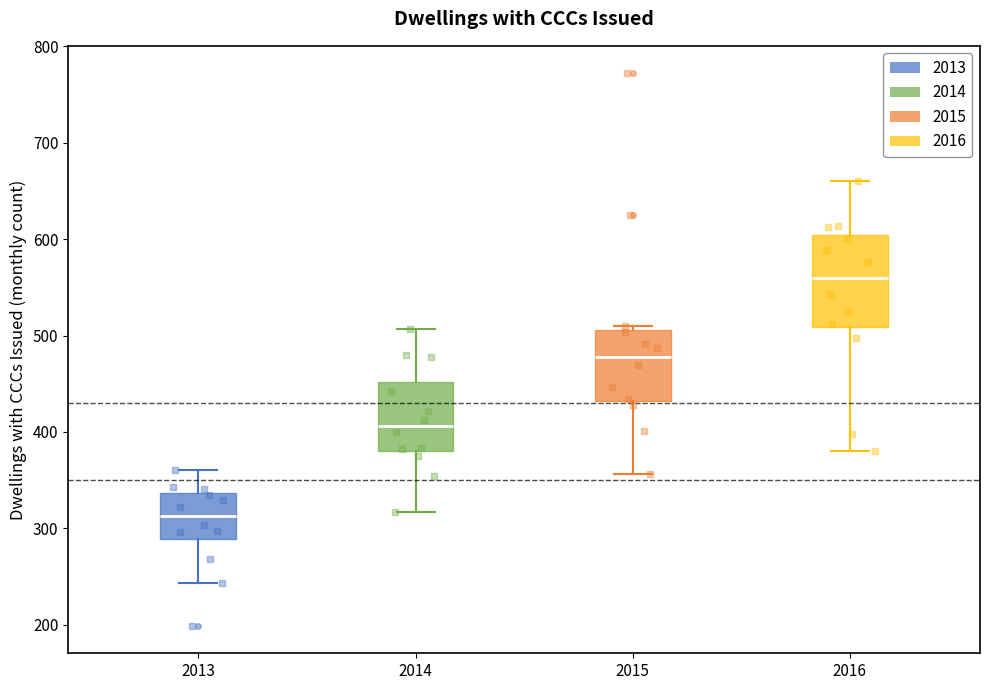

Reading left to right, read every box against the y-axis: the position of its median line, the range the box covers, and the ends of its whiskers. The values are not printed on the chart, so give them approximately, as read against the axis.

2013: median 310, box 290 to 340, whiskers 240 to 360
2014: median 410, box 380 to 450, whiskers 320 to 510
2015: median 480, box 430 to 510, whiskers 360 to 510 (just above the box's upper edge)
2016: median 560, box 510 to 600, whiskers 380 to 660